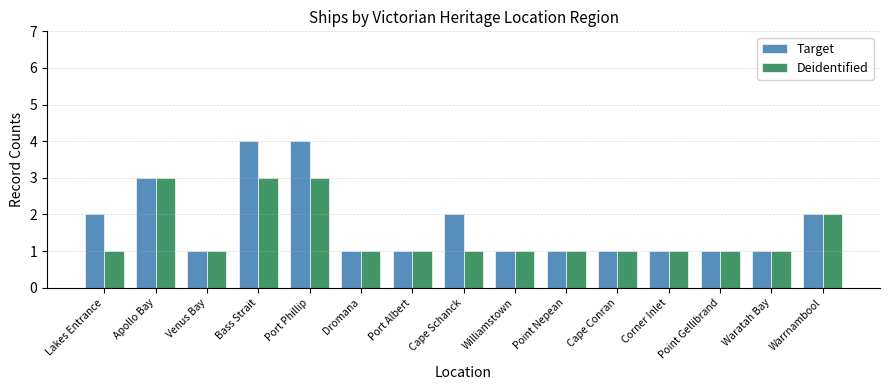

How many data points does each series have?

15